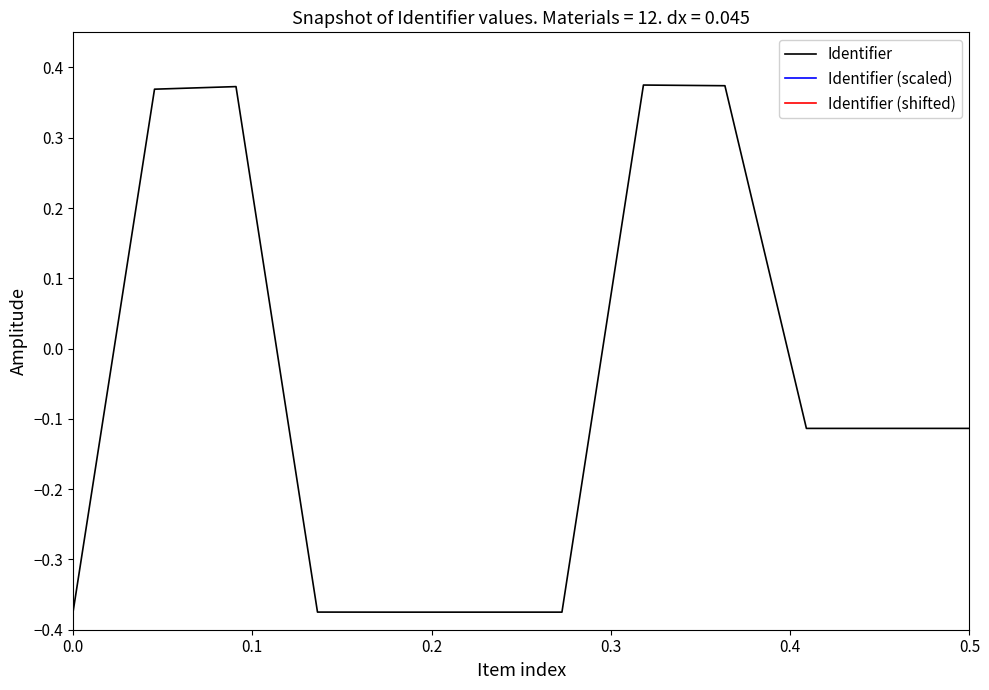

How many interior local valleys does the Identifier series have?

2